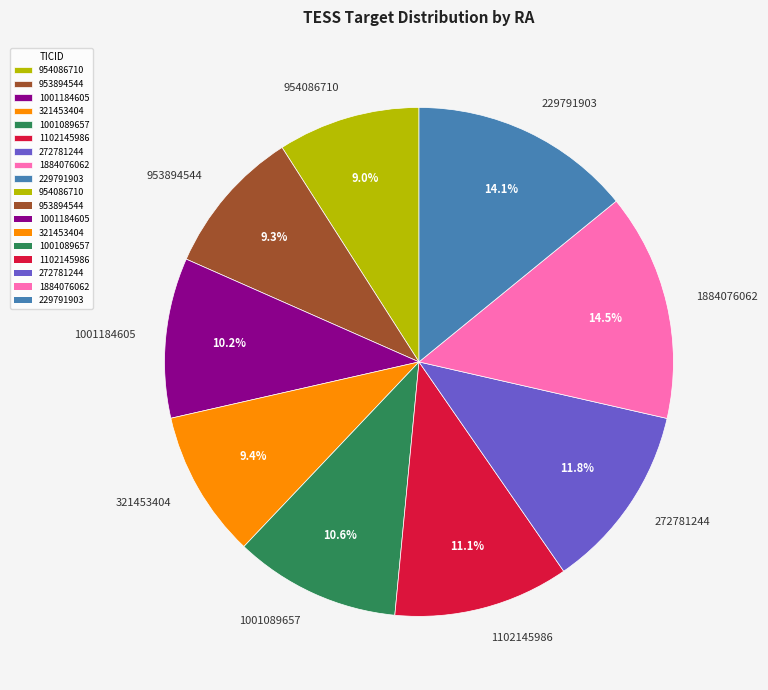

What percentage is NOT represented by 953894544?

90.7%